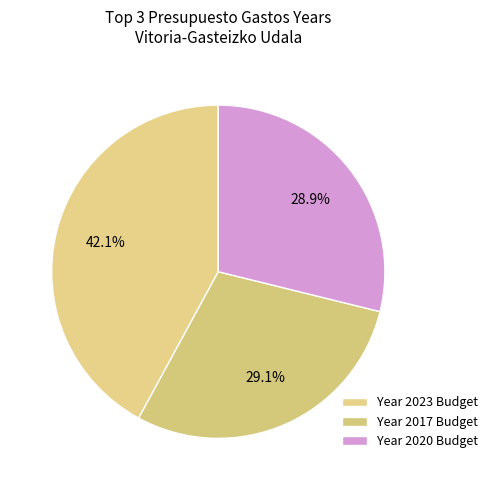

To the nearest percent, what is the average slice percentage?

33%